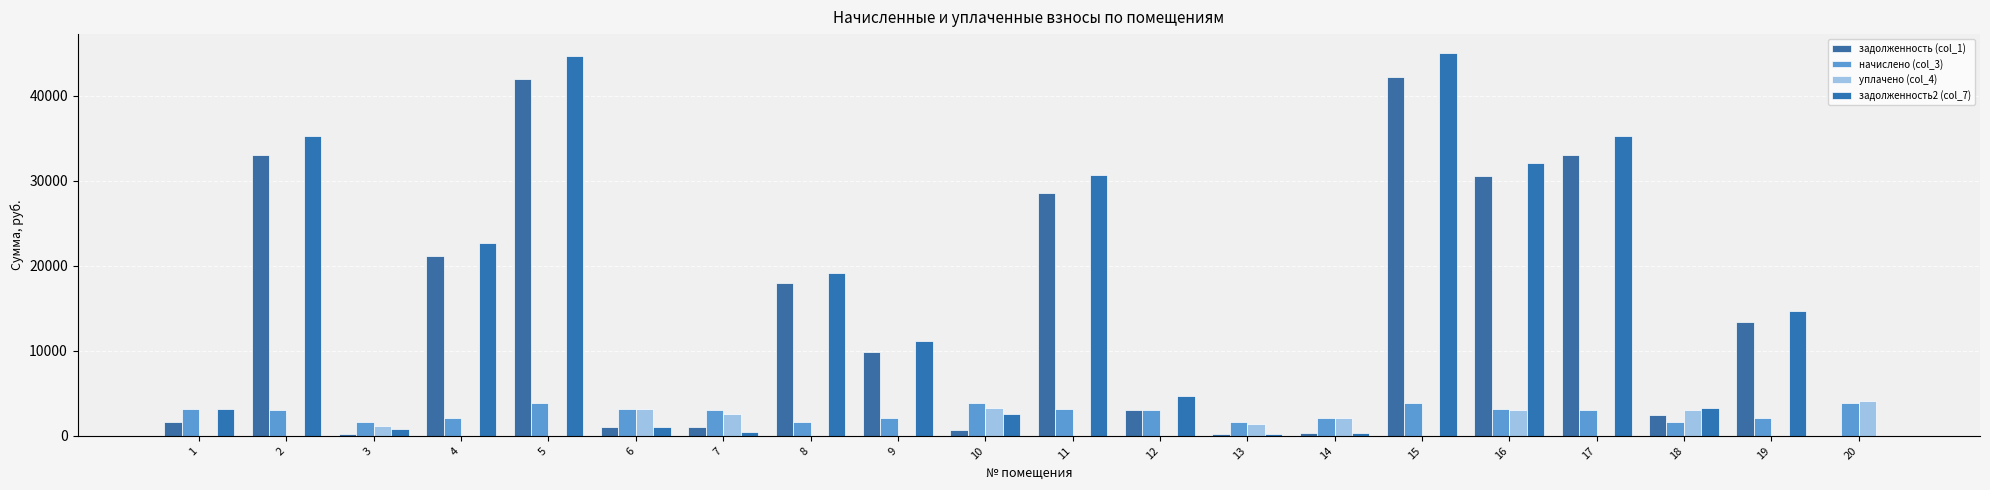

The value of уплачено (col_4) at 14 is 2108.2. True or false?

True